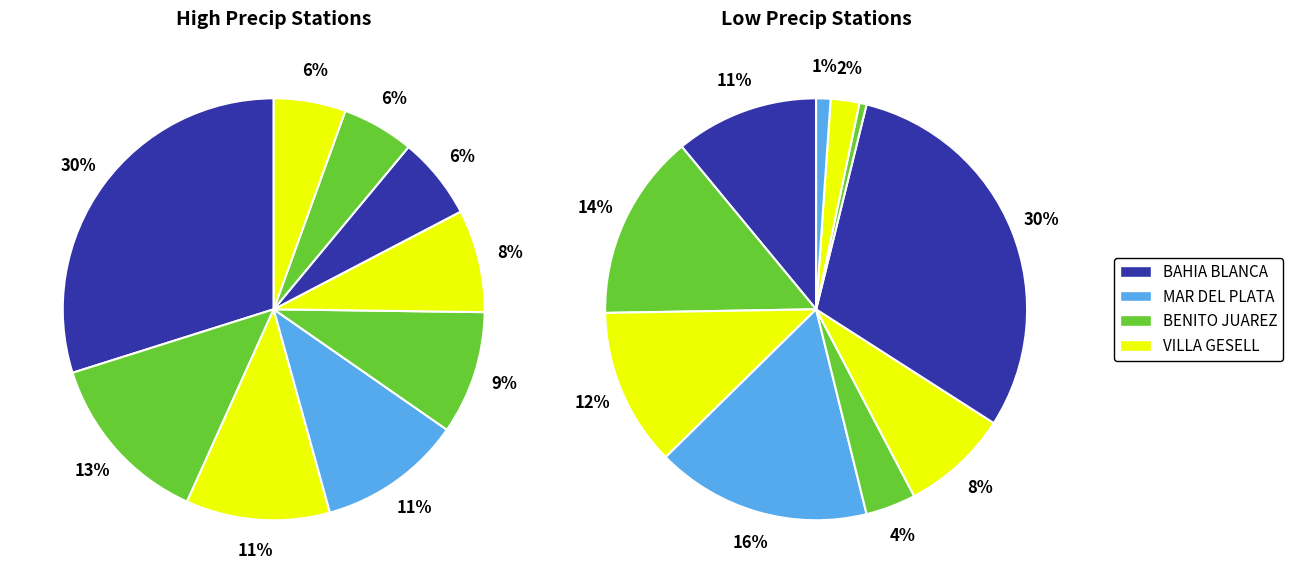

What is the largest slice in the pie chart?

BAHIA BLANCA AERO